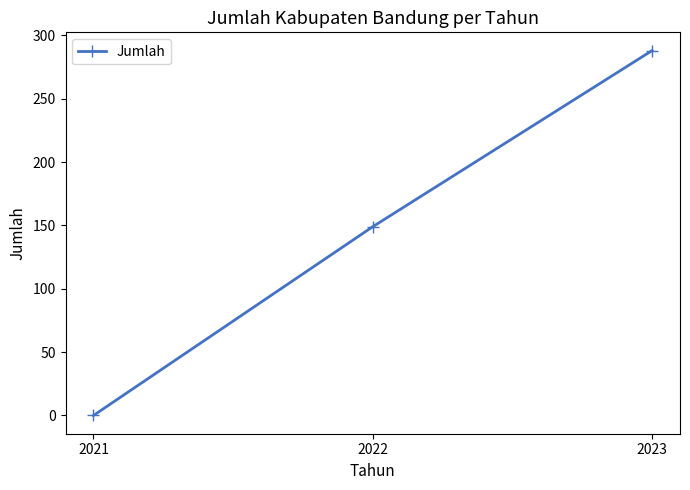

How many values are between 0 and 288?

3